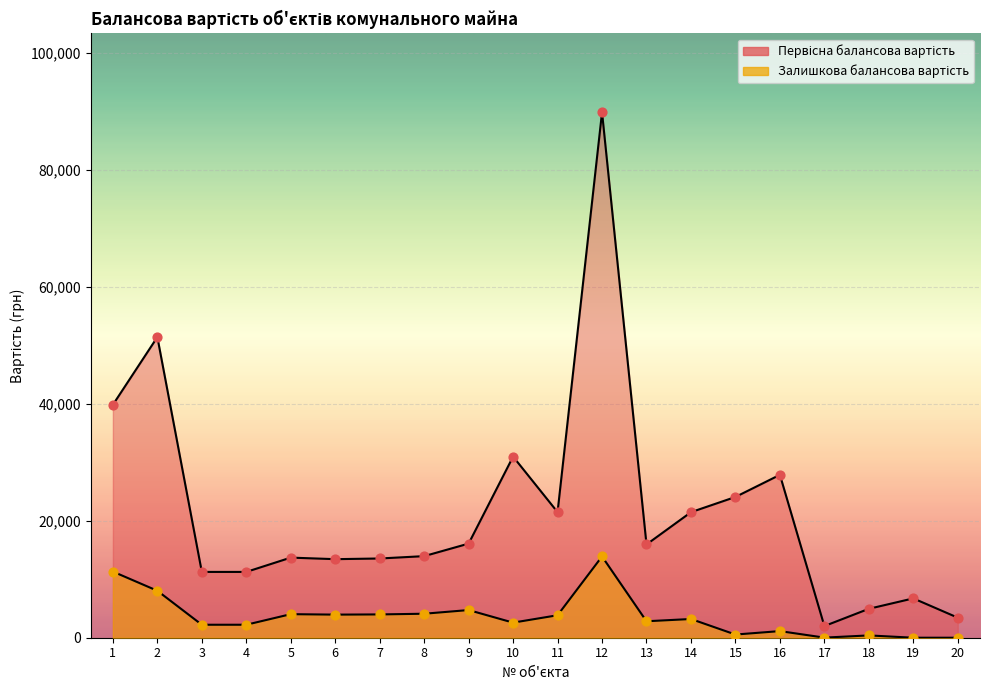

What is the total value across all series at 8?

18060.4